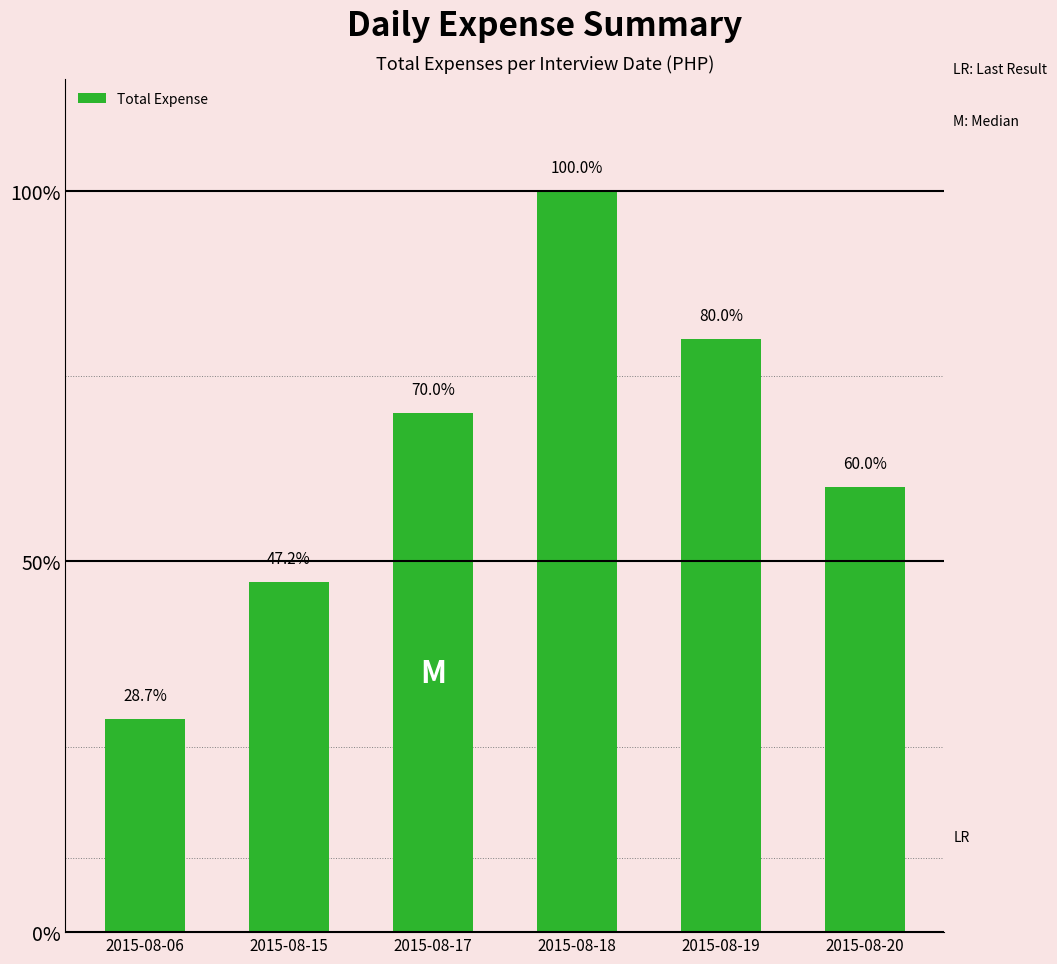

At which category does the chart reach its peak across all series?

2015-08-18